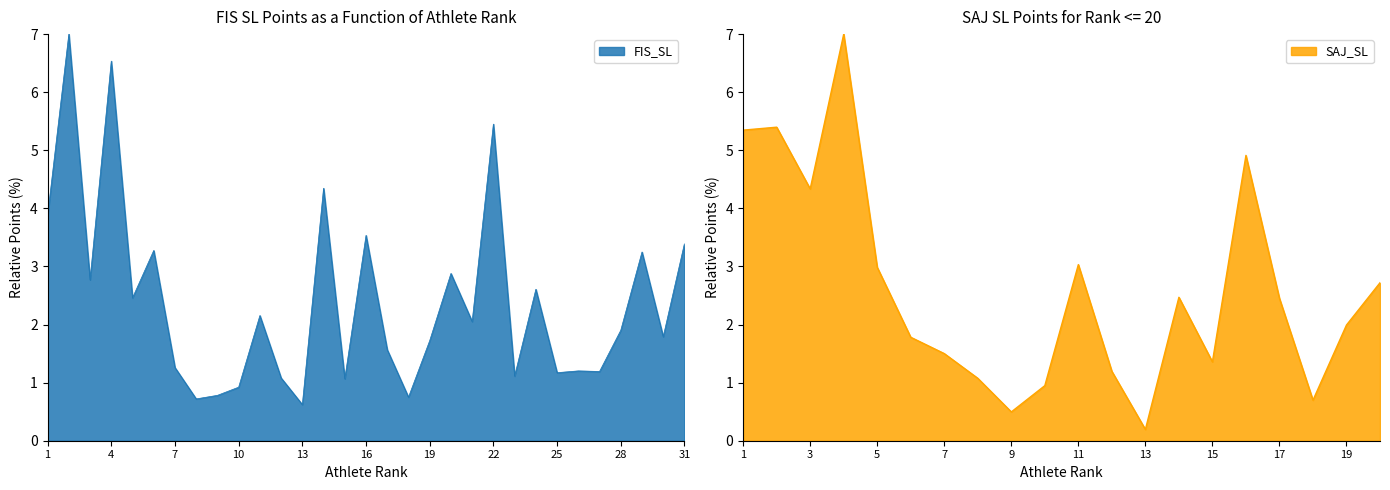

What is the smallest value displayed?

0.6